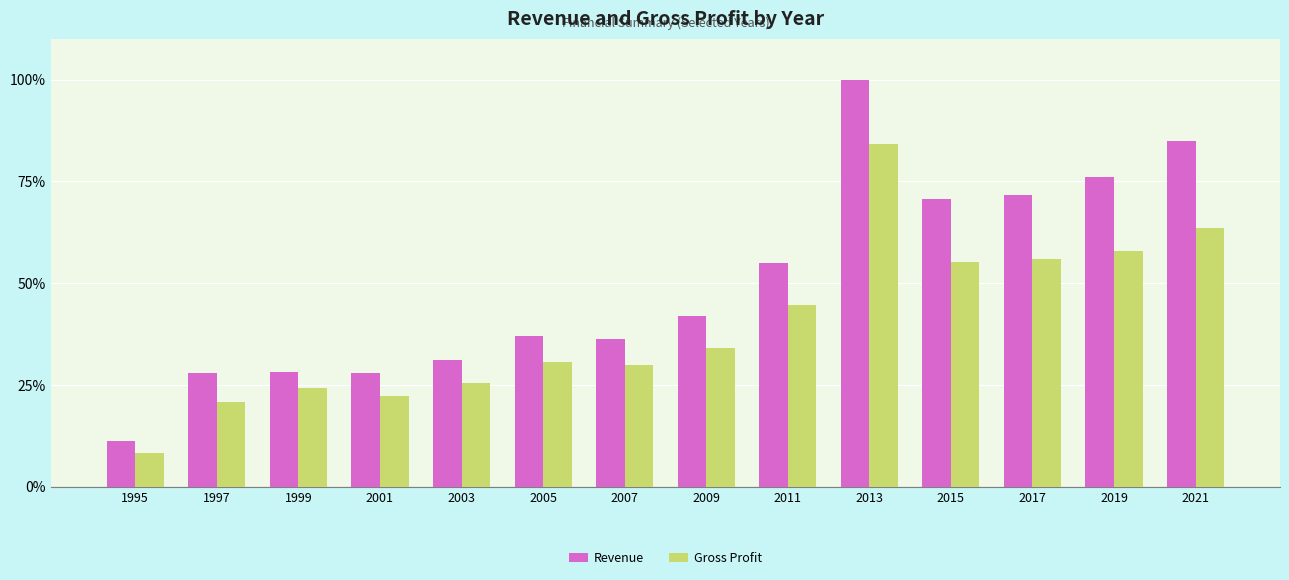

What is the value of the Gross Profit bar at the 3rd from the left?

24.4